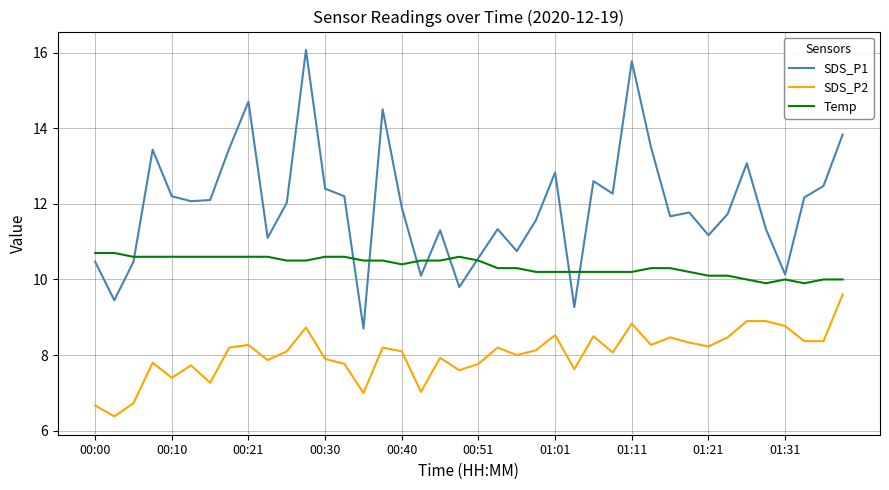

Which series has the largest range (max minus min)?

SDS_P1